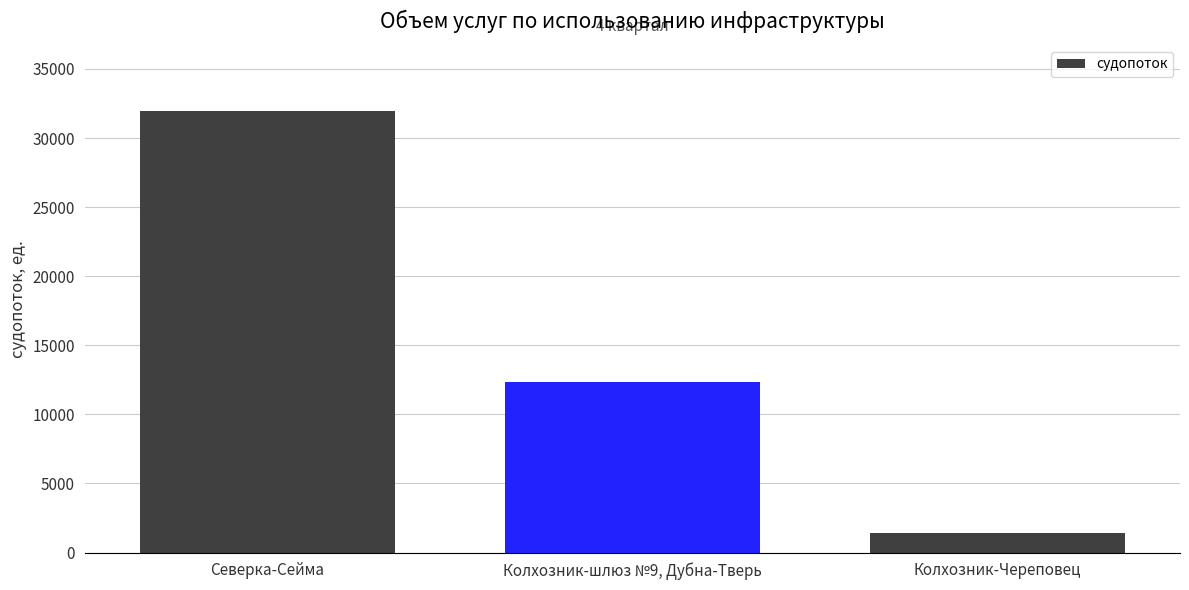

True or false: the data shows 53407 at Северка-Сейма.

False